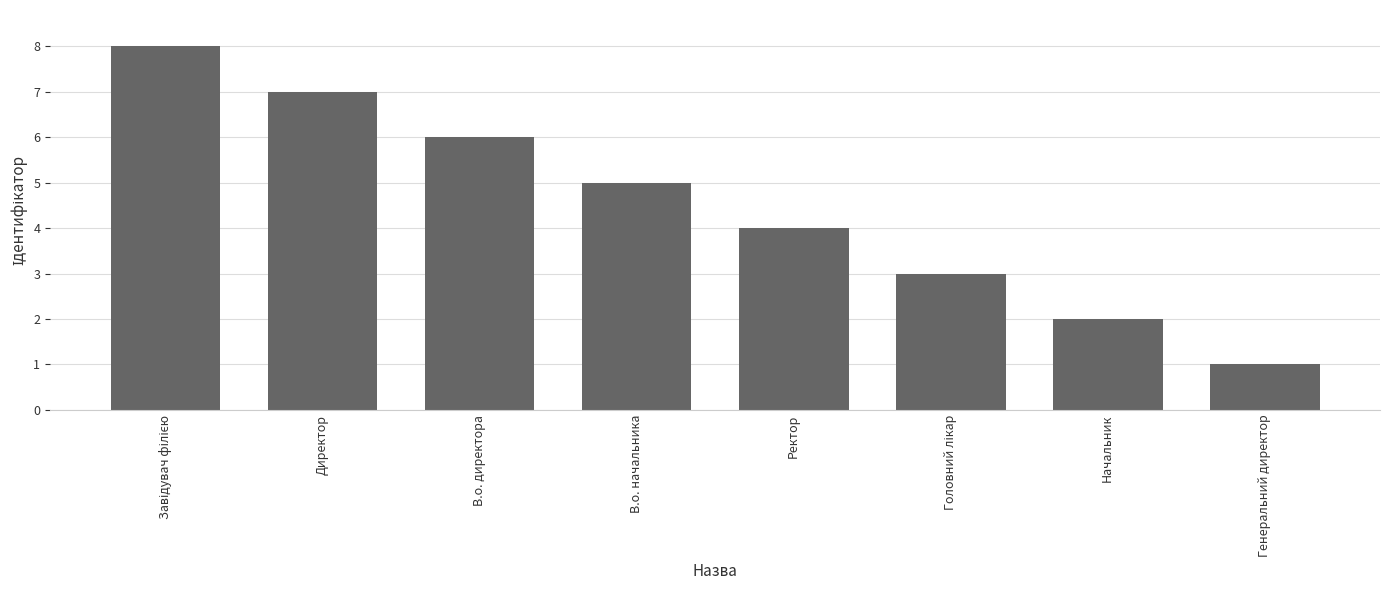

The chart shows a value of 3 at В.о. директора. True or false?

False